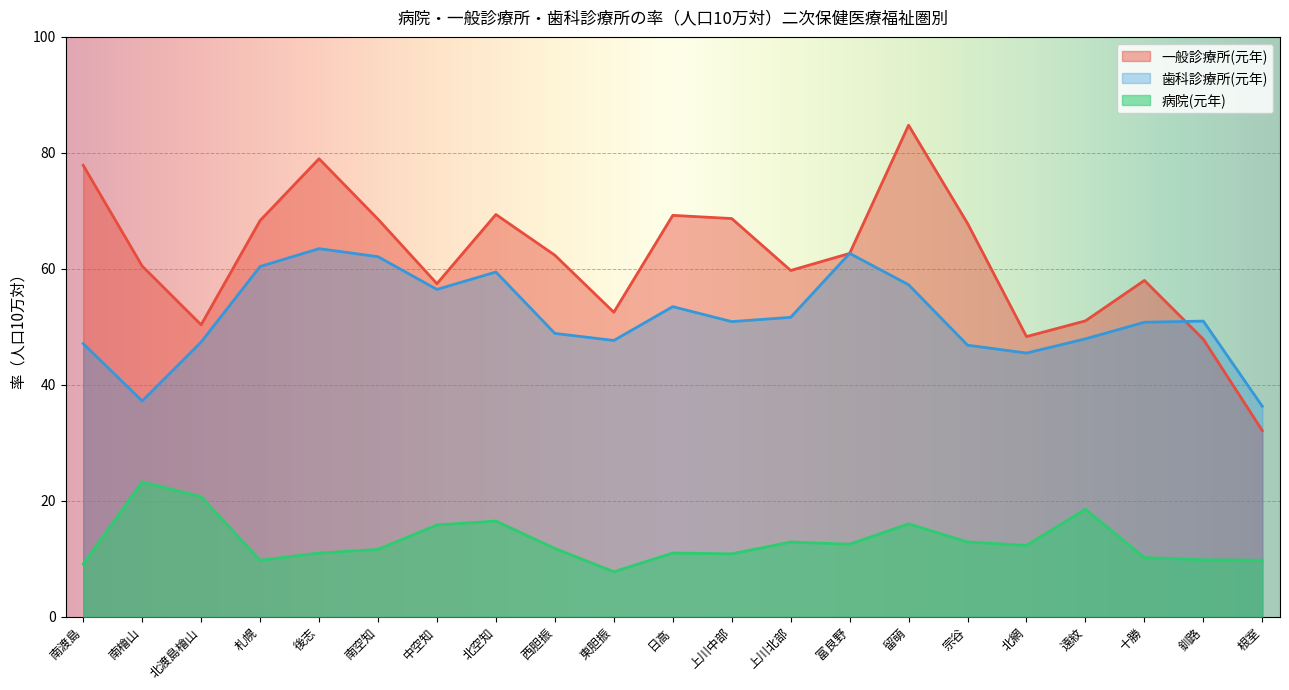

Reading left to right, transcribe all the data shown in this chart.

一般診療所(元年): 南渡島=77.9	南檜山=60.5	北渡島檜山=50.4	札幌=68.3	後志=79.0	南空知=68.6	中空知=57.5	北空知=69.4	西胆振=62.4	東胆振=52.5	日高=69.2	上川中部=68.7	上川北部=59.7	富良野=62.7	留萌=84.8	宗谷=67.8	北網=48.3	遠紋=51.0	十勝=58.0	釧路=47.9	根室=32.1
歯科診療所(元年): 南渡島=47.1	南檜山=37.2	北渡島檜山=47.4	札幌=60.4	後志=63.5	南空知=62.1	中空知=56.5	北空知=59.5	西胆振=48.9	東胆振=47.7	日高=53.5	上川中部=50.9	上川北部=51.6	富良野=62.7	留萌=57.3	宗谷=46.9	北網=45.5	遠紋=47.9	十勝=50.8	釧路=51.0	根室=36.3
病院(元年): 南渡島=9.1	南檜山=23.3	北渡島檜山=20.7	札幌=9.8	後志=11.0	南空知=11.6	中空知=15.8	北空知=16.5	西胆振=11.8	東胆振=7.8	日高=11.0	上川中部=10.9	上川北部=12.9	富良野=12.5	留萌=16.0	宗谷=12.9	北網=12.3	遠紋=18.6	十勝=10.2	釧路=9.8	根室=9.8